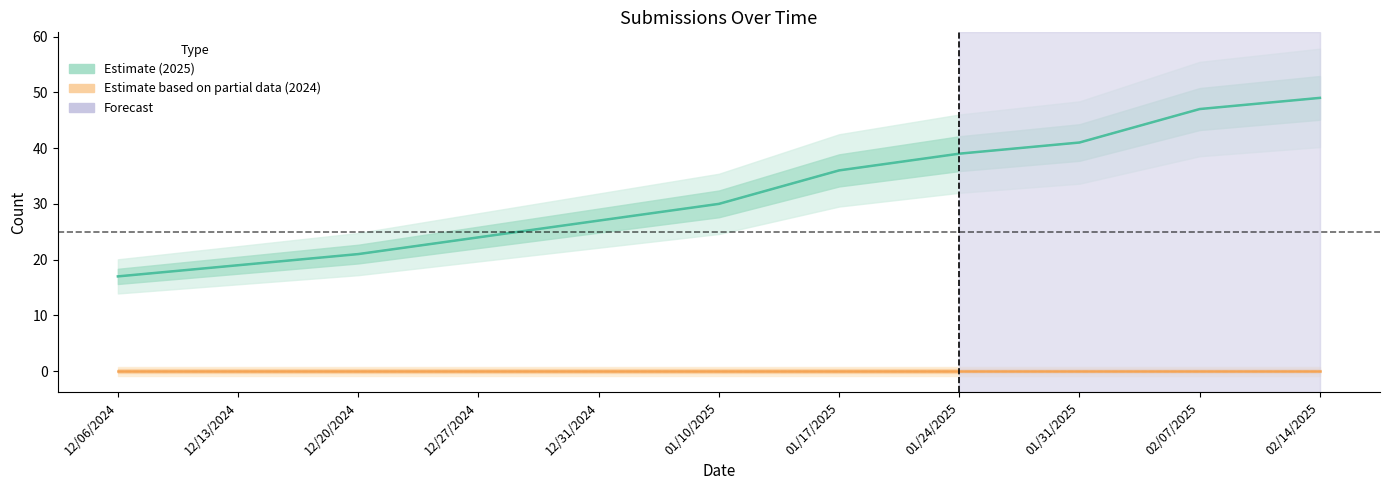

Is it true that Class of 2024 Completed equals 0 at 12/31/2024?

True